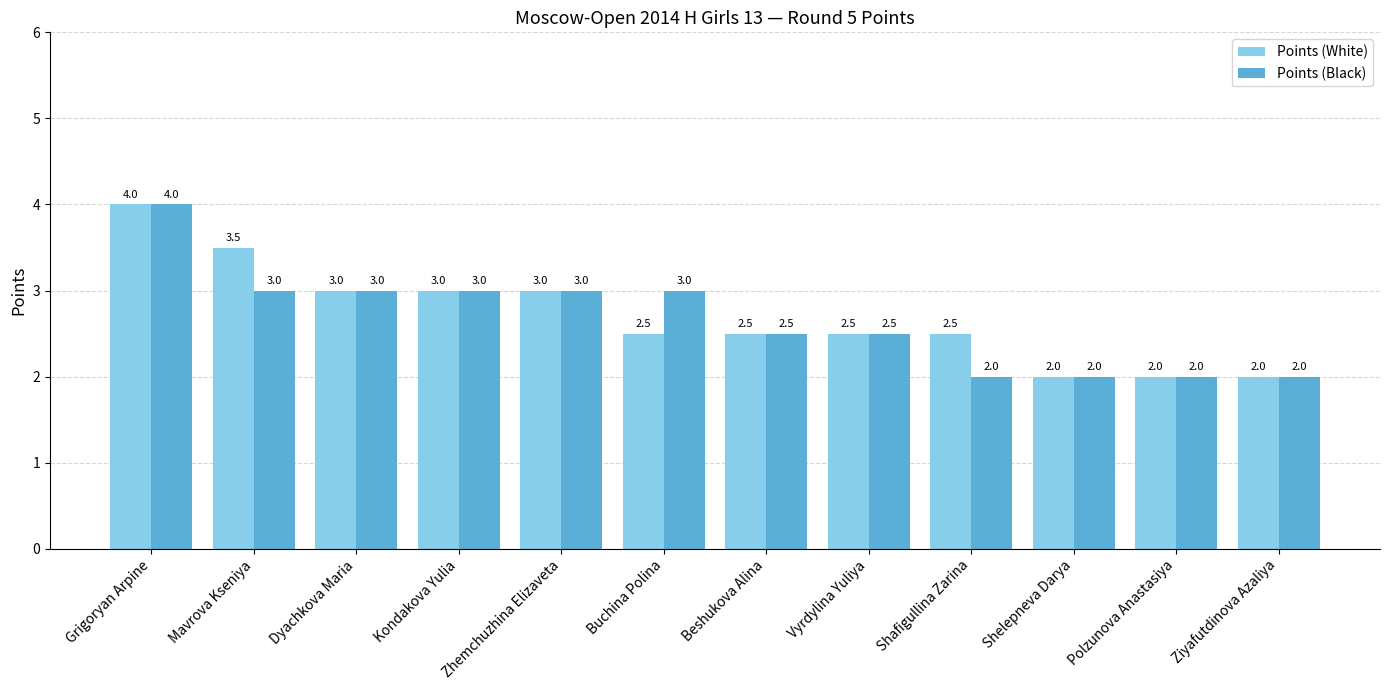

Which label corresponds to the largest value in the chart?

Grigoryan Arpine